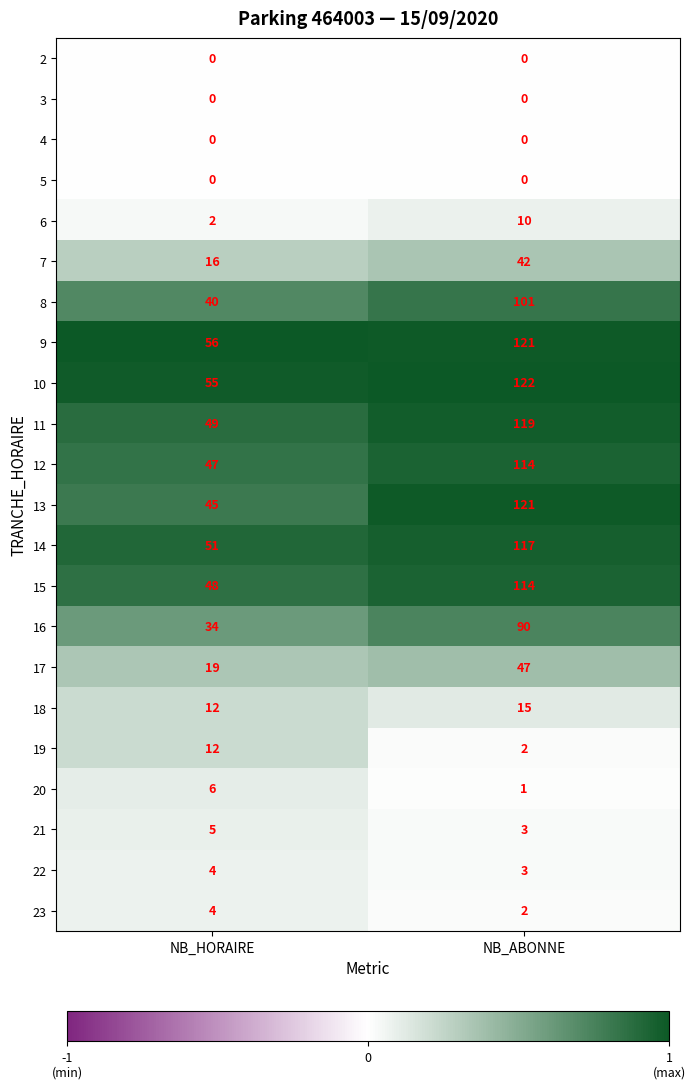

What is the spread (max minus min) of values at NB_ABONNE?

122